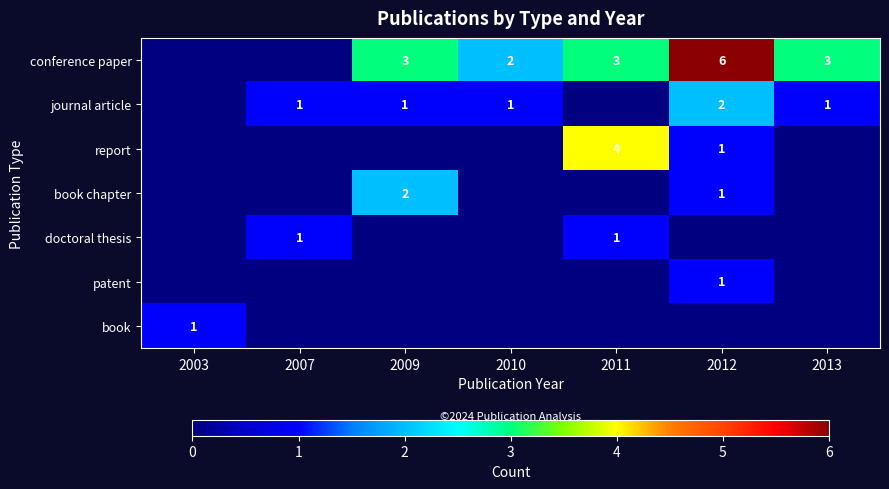

Which series has the largest total across all categories?

conference paper